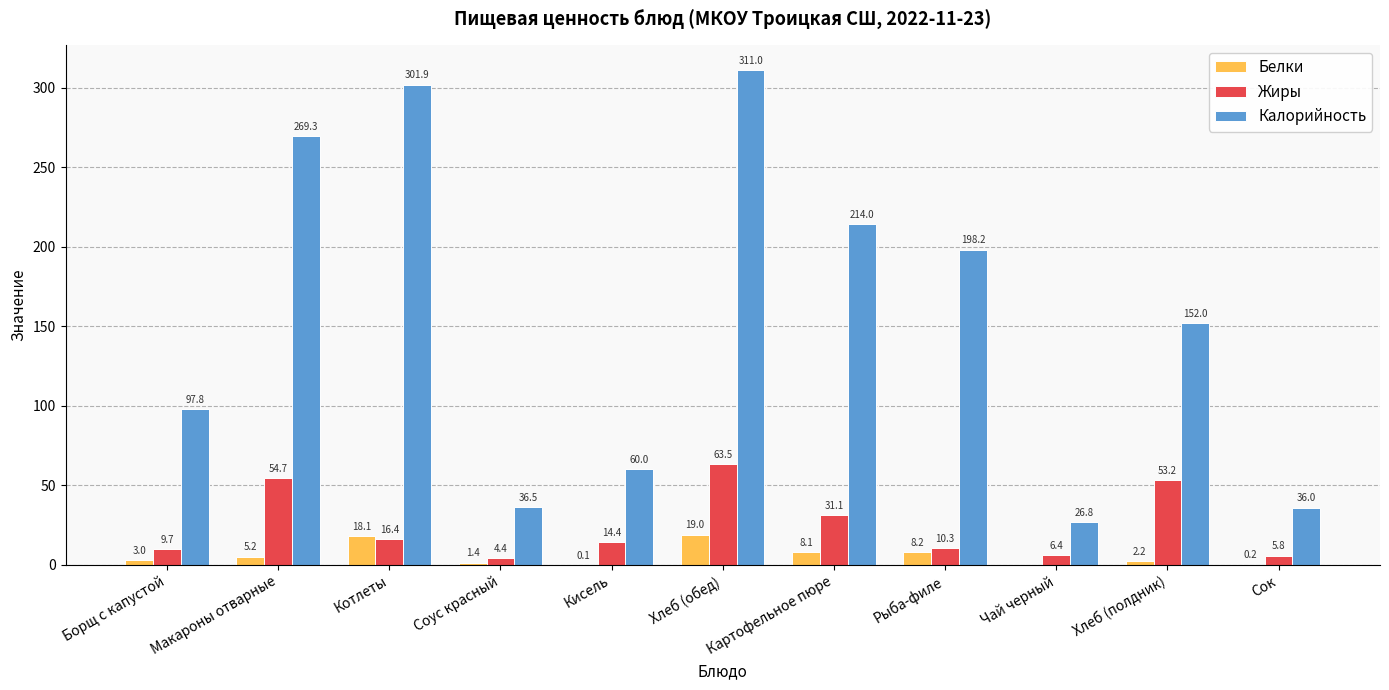

Are the bars grouped side by side (vs. stacked)?

Yes